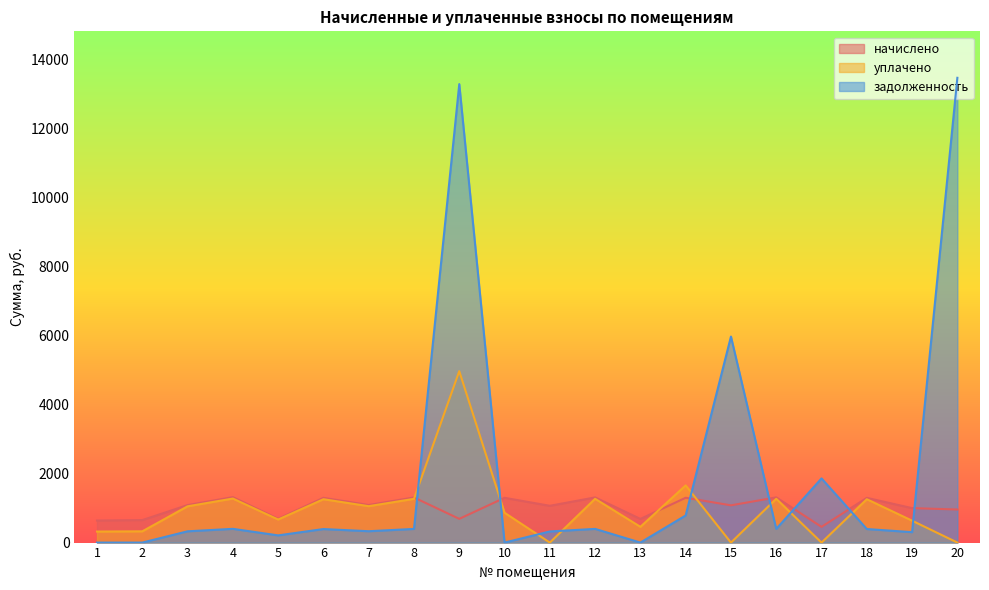

What is the difference between the maximum and minimum values in the уплачено series?

4964.9